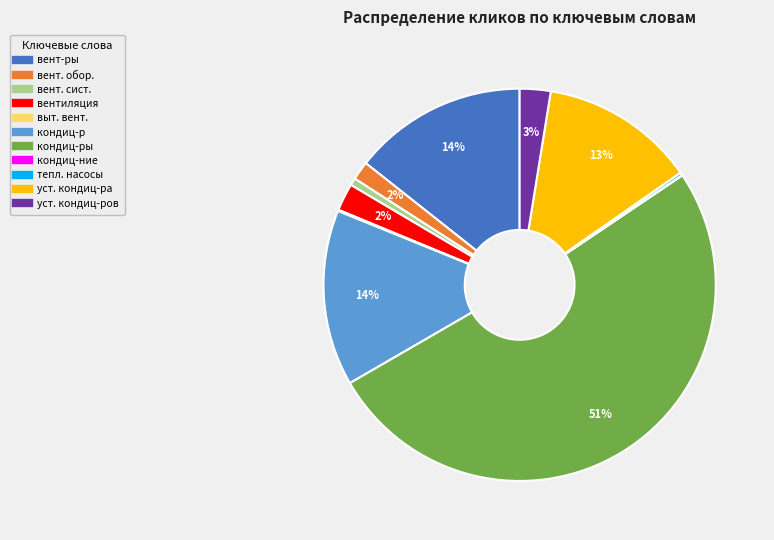

To the nearest percent, what is the average slice percentage?

9%